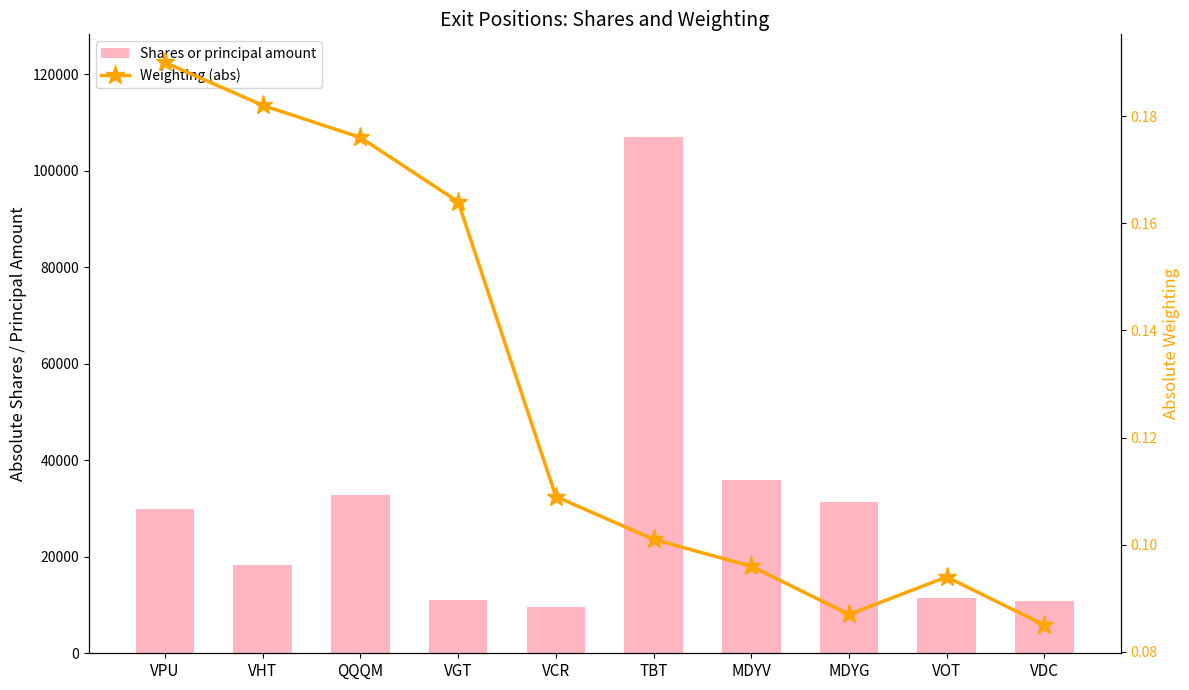

Reading left to right, what are all the values shown in this chart?

Shares or principal amount: 29853.0	18295.0	32709.0	11018.0	9521.0	106901.0	35853.0	31345.0	11355.0	10786.0
Weighting (abs): 0.2	0.2	0.2	0.2	0.1	0.1	0.1	0.1	0.1	0.1